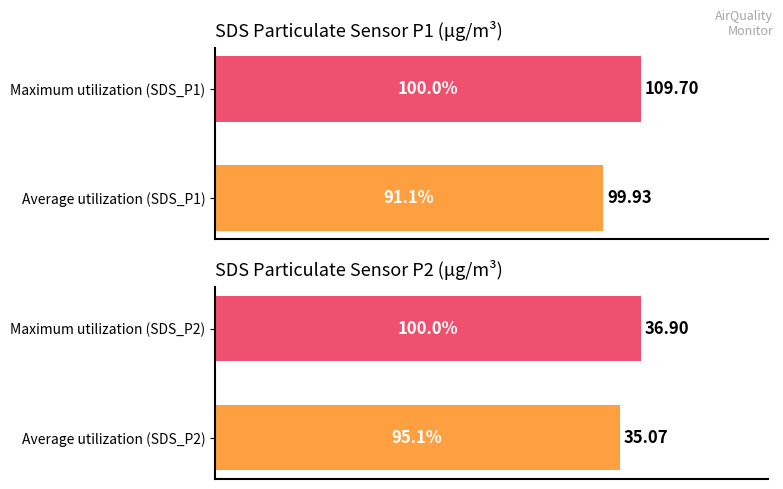

The value of SDS_P2 at 0 is 54.5. True or false?

False